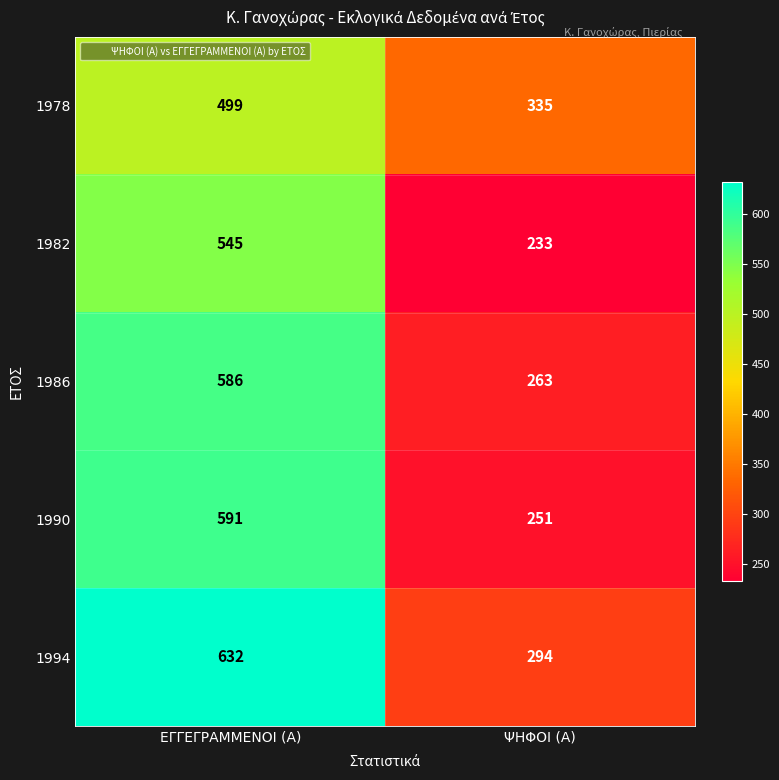

Which series has the largest total across all categories?

1994